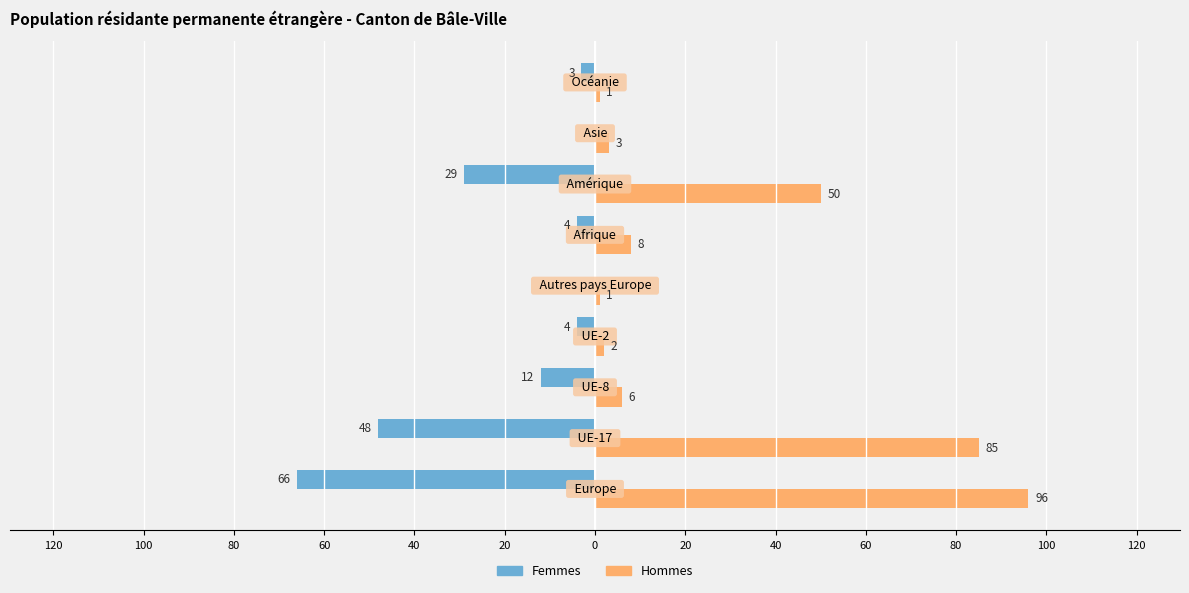

What are all the series names shown in the legend?

Femmes, Hommes